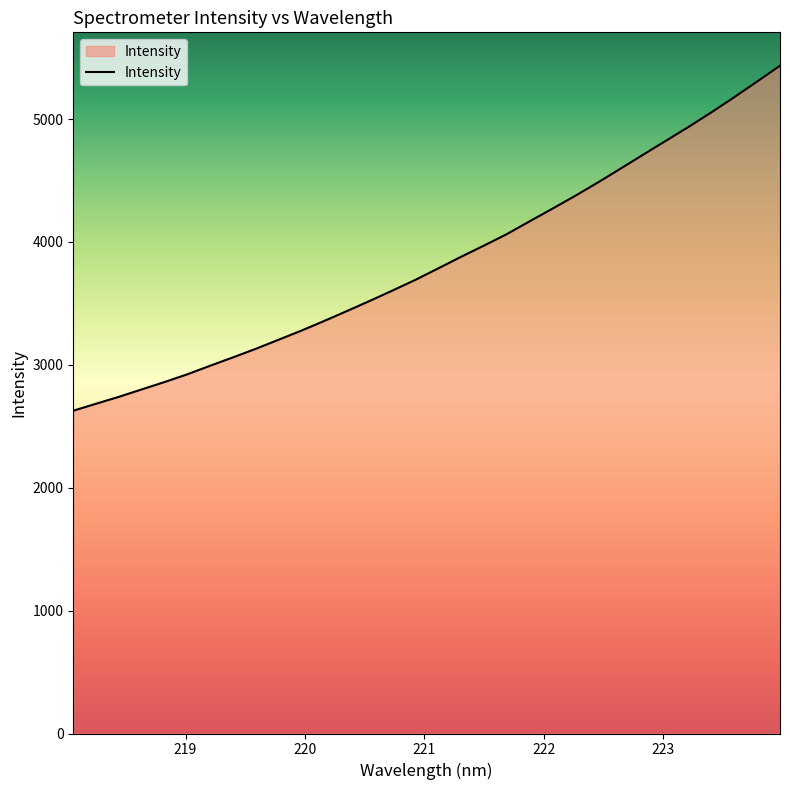

What is the smallest value displayed?

2626.6